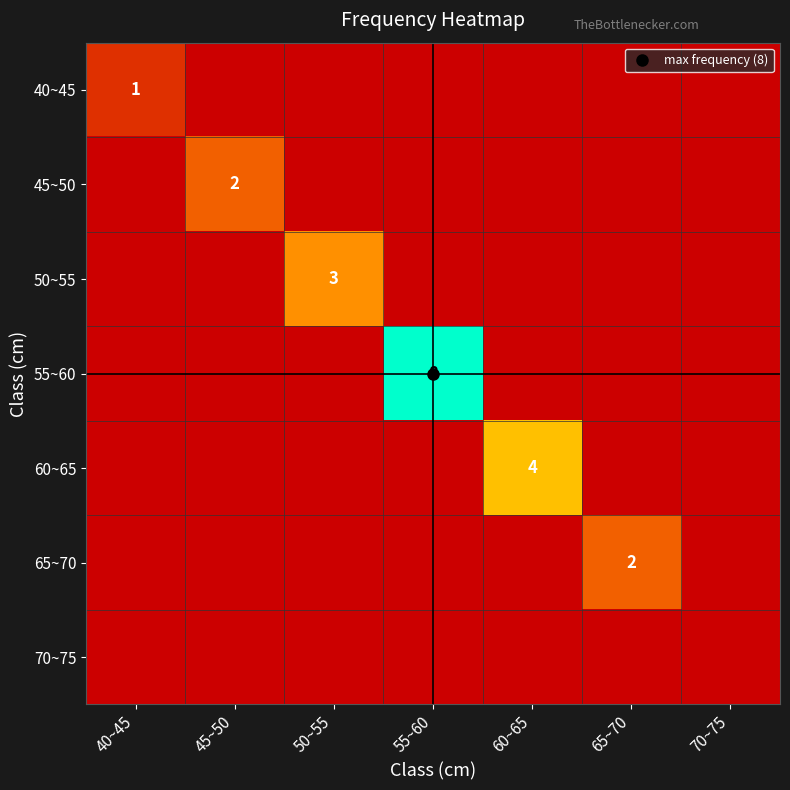

Is the value of 55~60 at 70~75 greater than the value of 50~55 at 55~60?

No